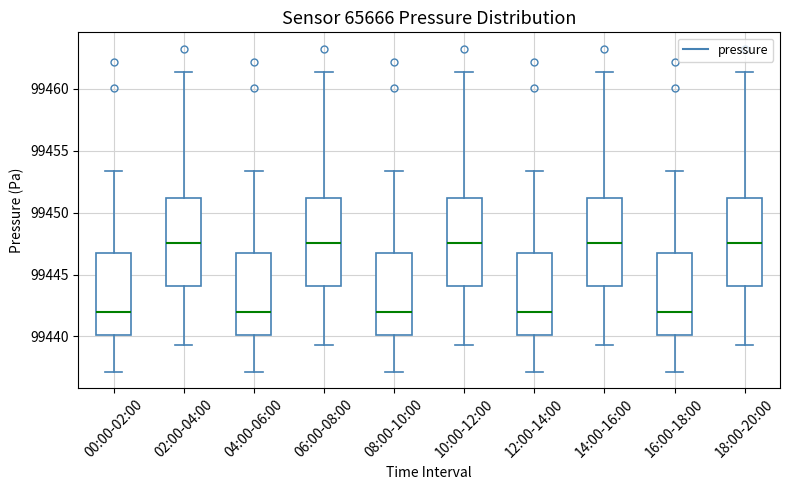

Reading left to right, read every box against the y-axis: the position of its median line, the range the box covers, and the ends of its whiskers. The values are not printed on the chart, so give them approximately, as read against the axis.

00:00-02:00: median 99442.0, box 99440.0 to 99446.5, whiskers 99437.0 to 99453.5
02:00-04:00: median 99447.5, box 99444.0 to 99451.0, whiskers 99439.5 to 99461.5
04:00-06:00: median 99442.0, box 99440.0 to 99446.5, whiskers 99437.0 to 99453.5
06:00-08:00: median 99447.5, box 99444.0 to 99451.0, whiskers 99439.5 to 99461.5
08:00-10:00: median 99442.0, box 99440.0 to 99446.5, whiskers 99437.0 to 99453.5
10:00-12:00: median 99447.5, box 99444.0 to 99451.0, whiskers 99439.5 to 99461.5
12:00-14:00: median 99442.0, box 99440.0 to 99446.5, whiskers 99437.0 to 99453.5
14:00-16:00: median 99447.5, box 99444.0 to 99451.0, whiskers 99439.5 to 99461.5
16:00-18:00: median 99442.0, box 99440.0 to 99446.5, whiskers 99437.0 to 99453.5
18:00-20:00: median 99447.5, box 99444.0 to 99451.0, whiskers 99439.5 to 99461.5